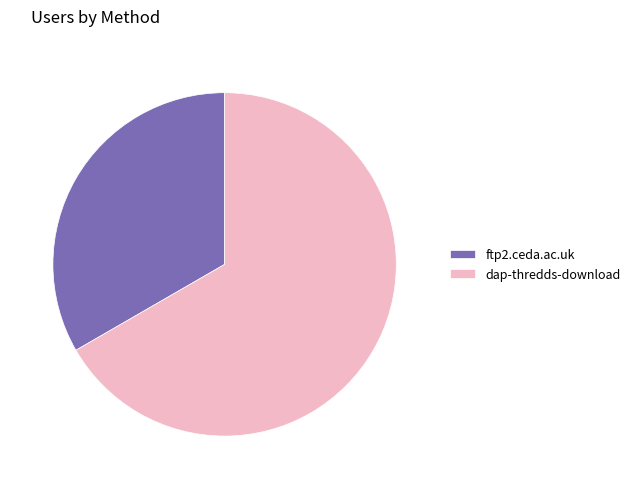

The ftp2.ceda.ac.uk slice represents 27% of the pie. True or false?

False